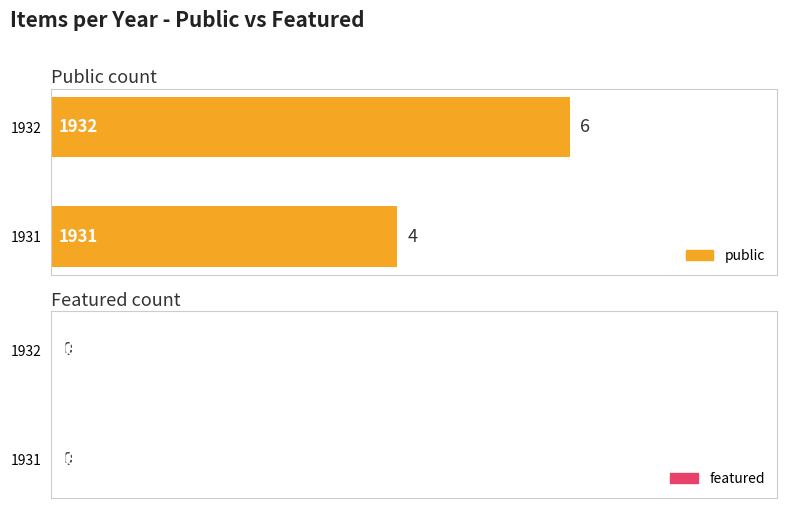

What is the approximate value at 1932?

6